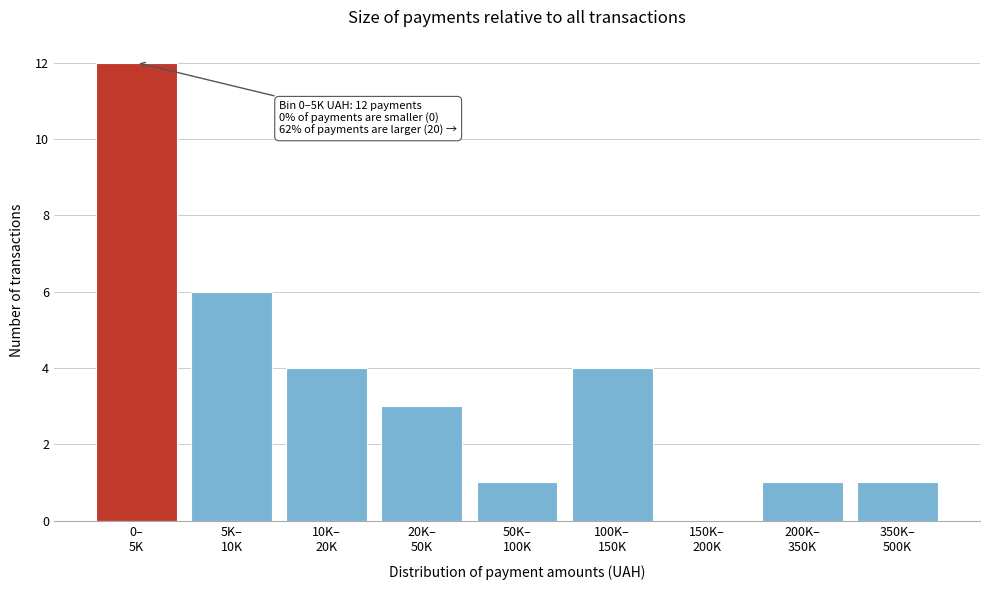

What is the maximum value shown in the chart?

12